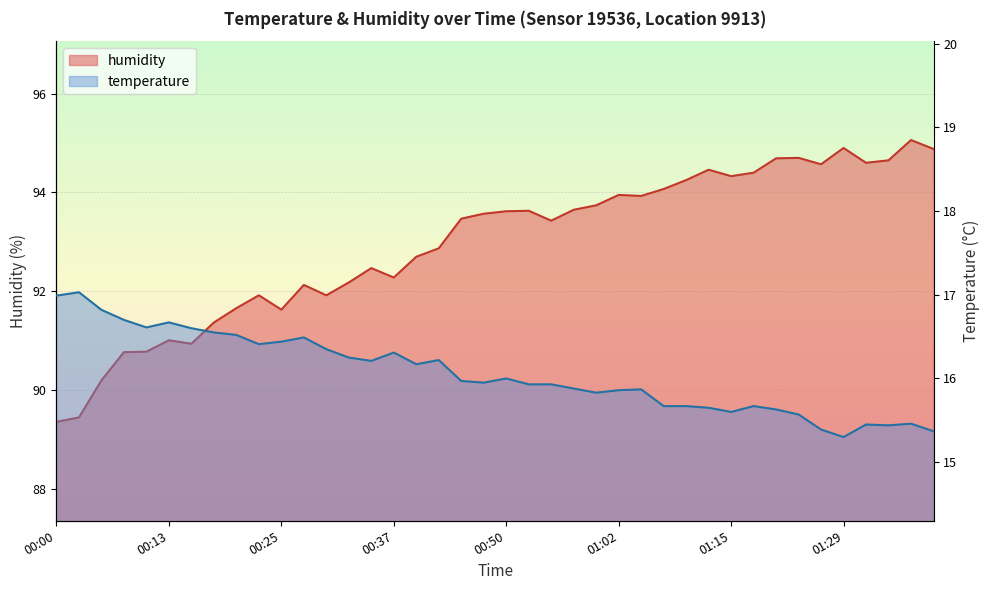

Is the value of temperature at 00:37 greater than the value of humidity at 00:05?

No